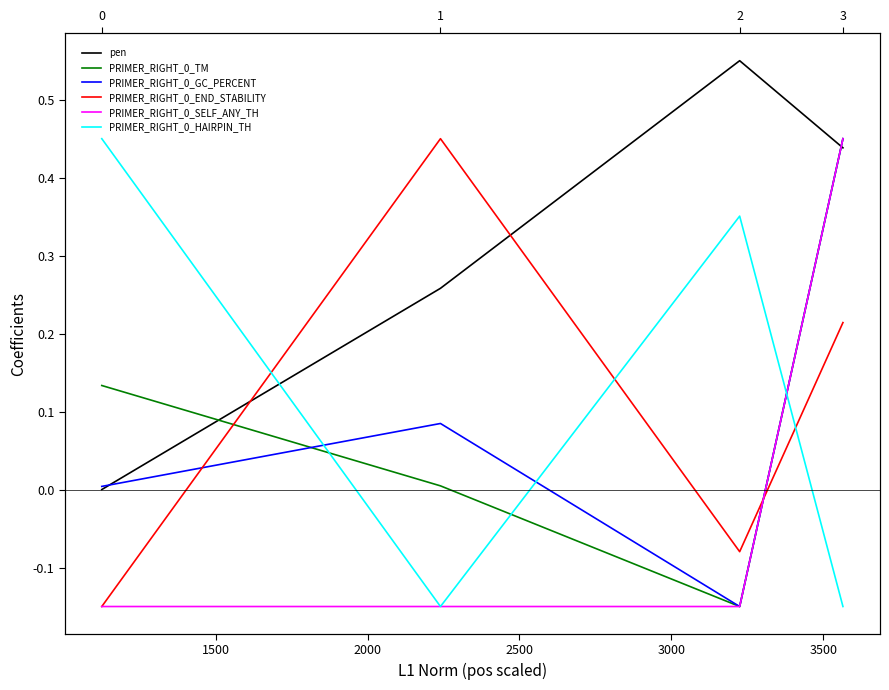

What is the lowest value of the PRIMER_RIGHT_0_SELF_ANY_TH series?

-0.1